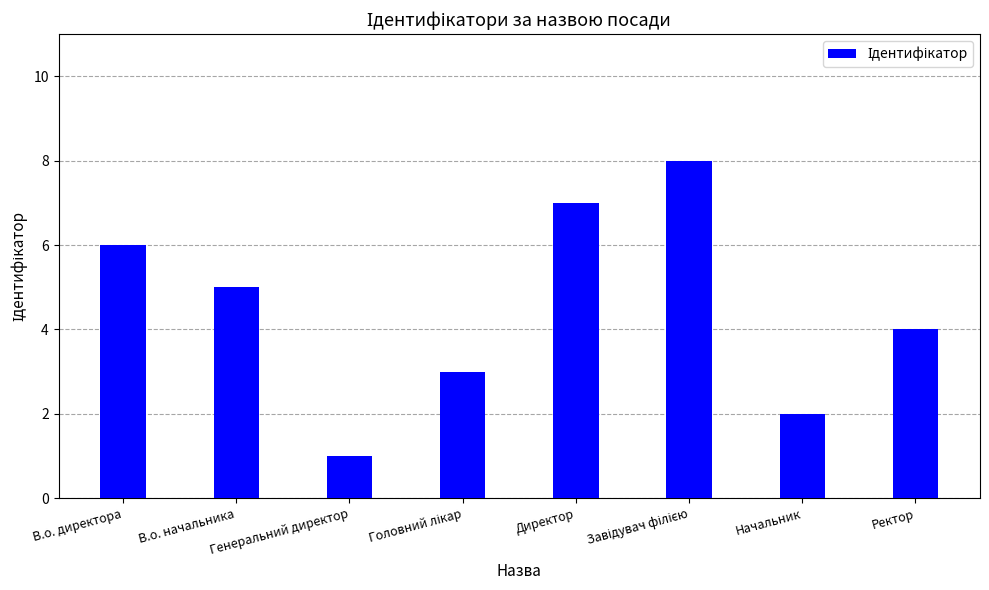

Does the chart contain stacked bars?

No